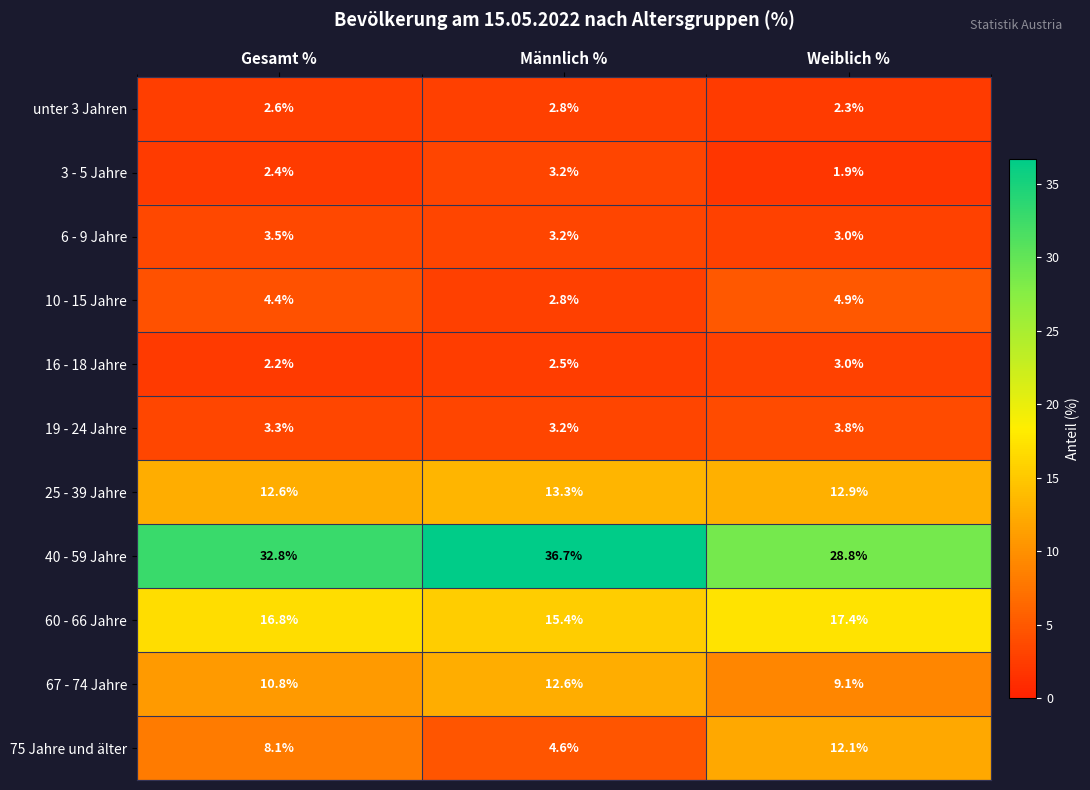

True or false: 3 - 5 Jahre has a value of 1.9 at Weiblich %.

True